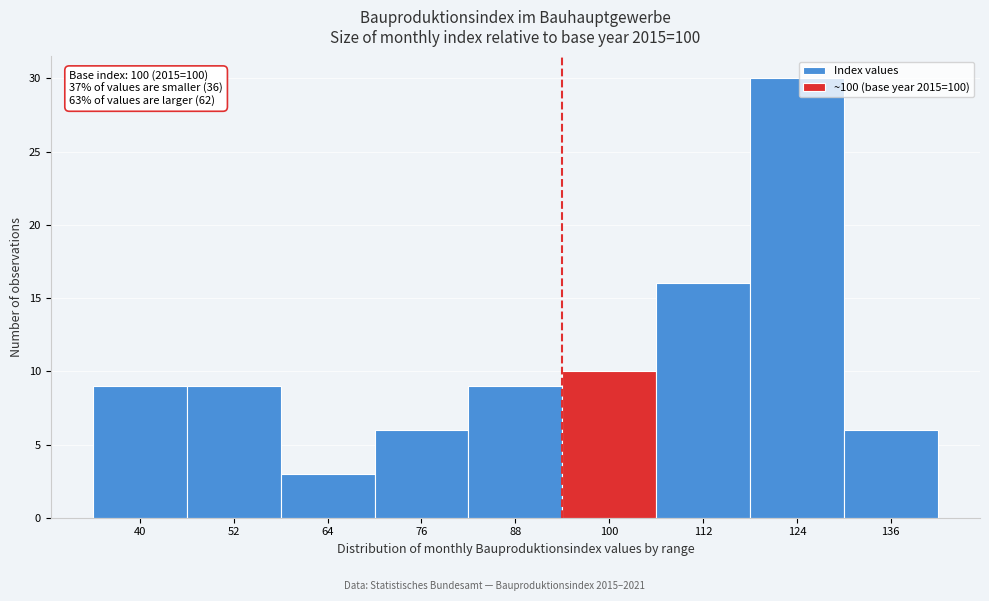

Reading left to right, list all the values displayed in this chart.

40=9	52=9	64=3	76=6	88=9	100=10	112=16	124=30	136=6